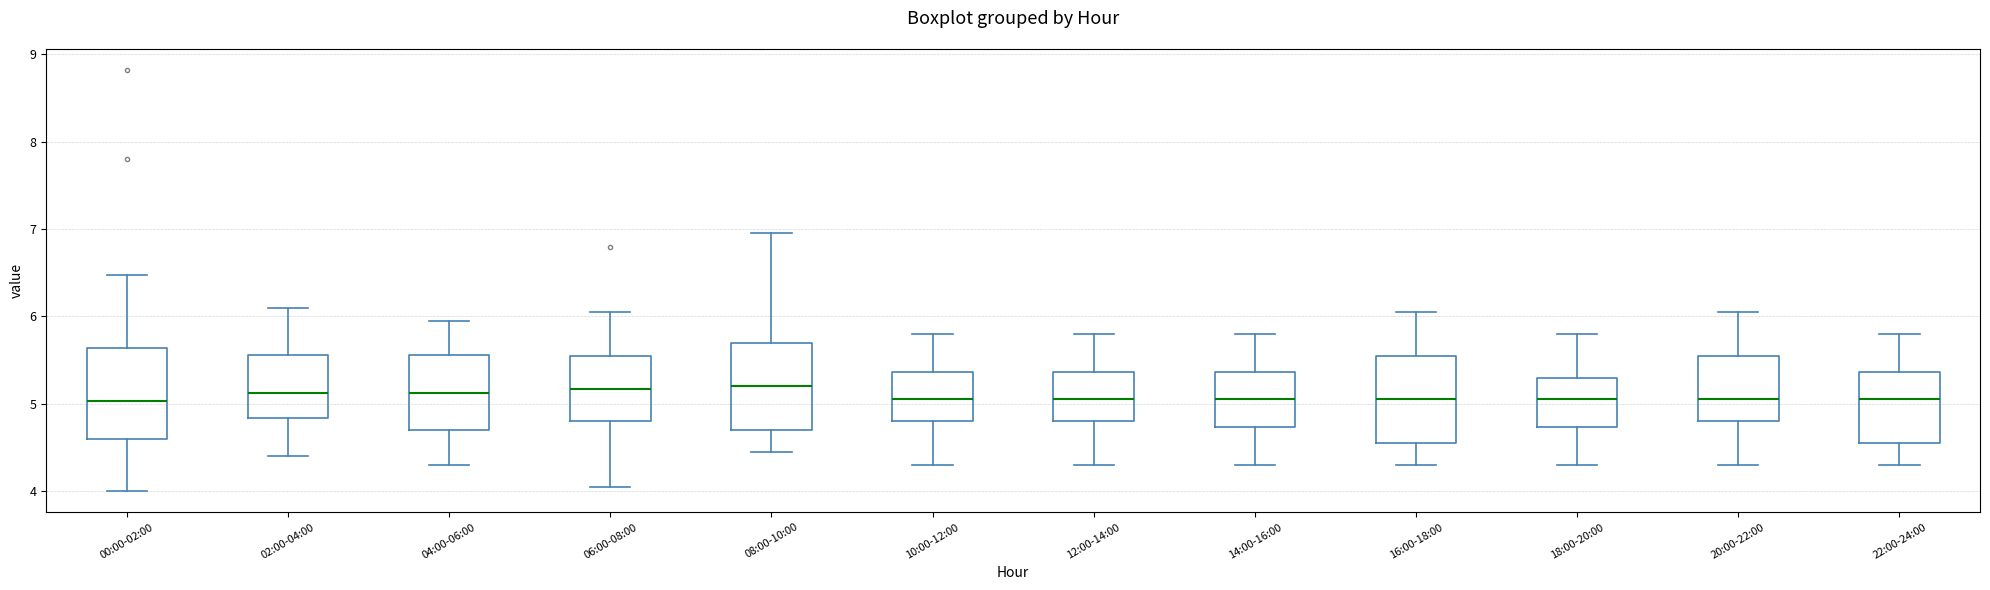

Where is the lower edge of the box for 16:00-18:00 on the y-axis? The values are not printed on the chart, so give them approximately, as read against the axis.

4.6